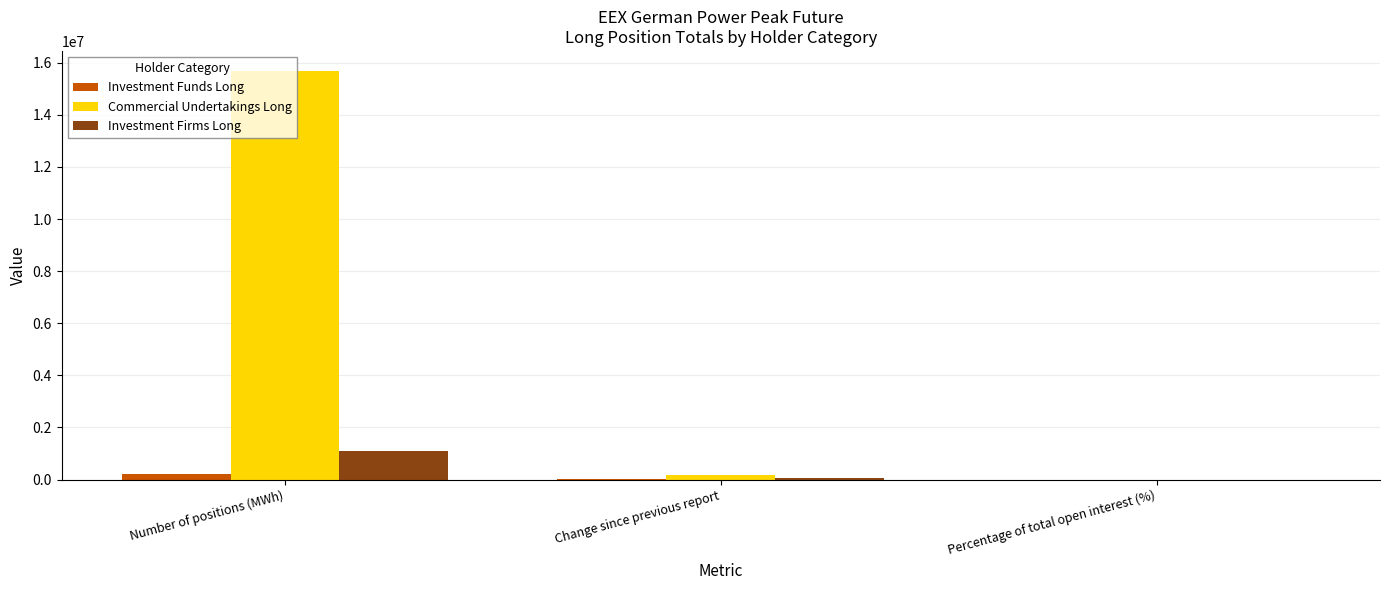

What is the sum of all Commercial Undertakings Long values?

15849253.6